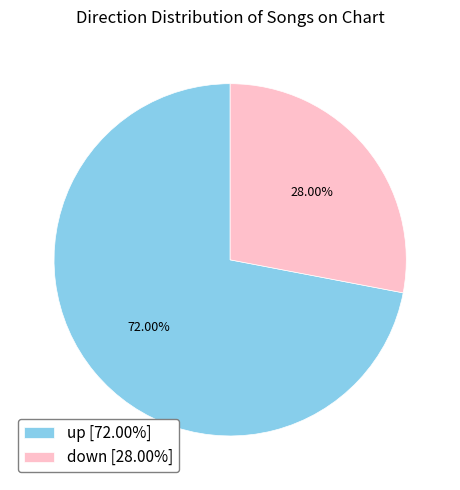

To the nearest percent, what is the average slice percentage?

50%